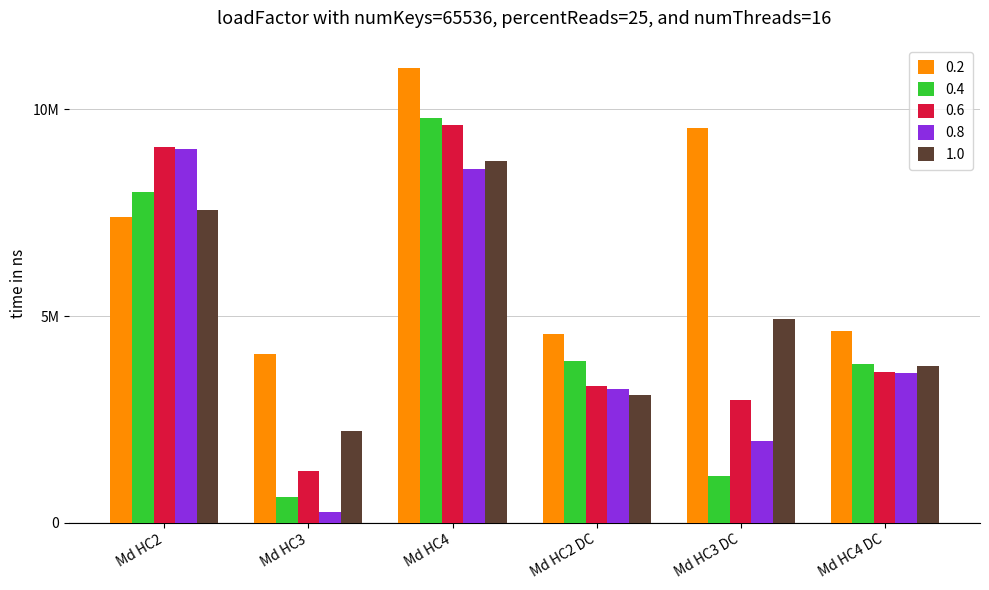

Between Md HC4 and Md HC3, which is larger?

Md HC4